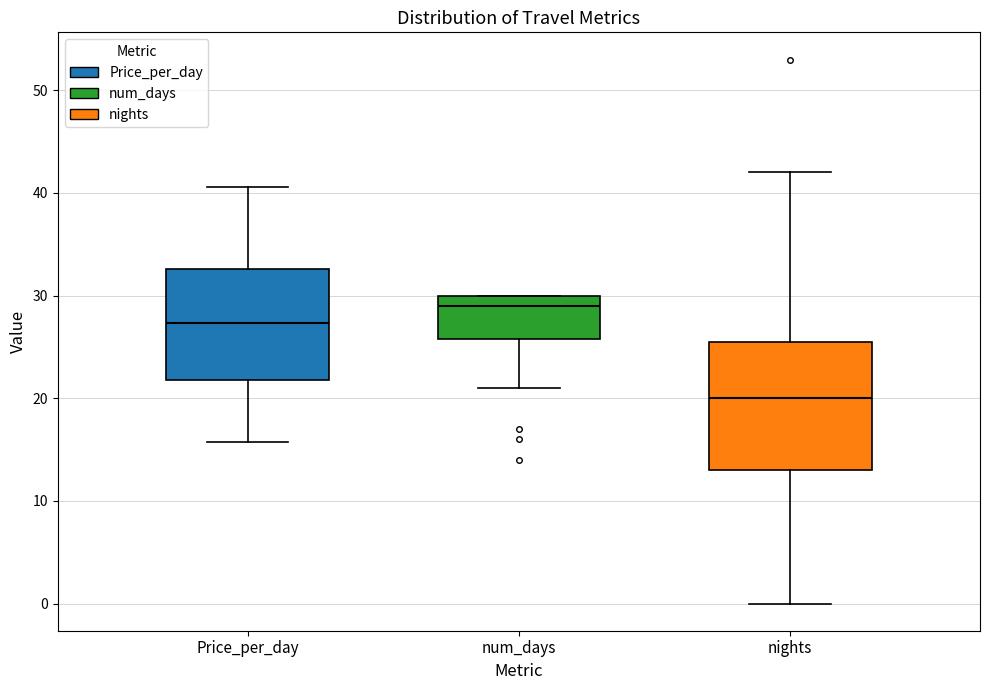

Reading left to right, read every box against the y-axis: the position of its median line, the range the box covers, and the ends of its whiskers. The values are not printed on the chart, so give them approximately, as read against the axis.

Price_per_day: median 27, box 22 to 33, whiskers 16 to 41
num_days: median 29, box 26 to 30, whiskers 21 to 30
nights: median 20, box 13 to 26, whiskers 0 to 42